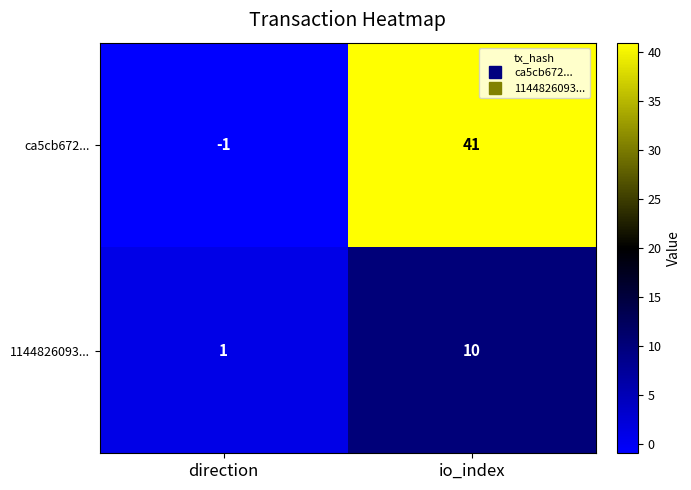

Reading right to left, list all the values displayed in this chart.

ca5cb672...: 41	-1
1144826093...: 10	1